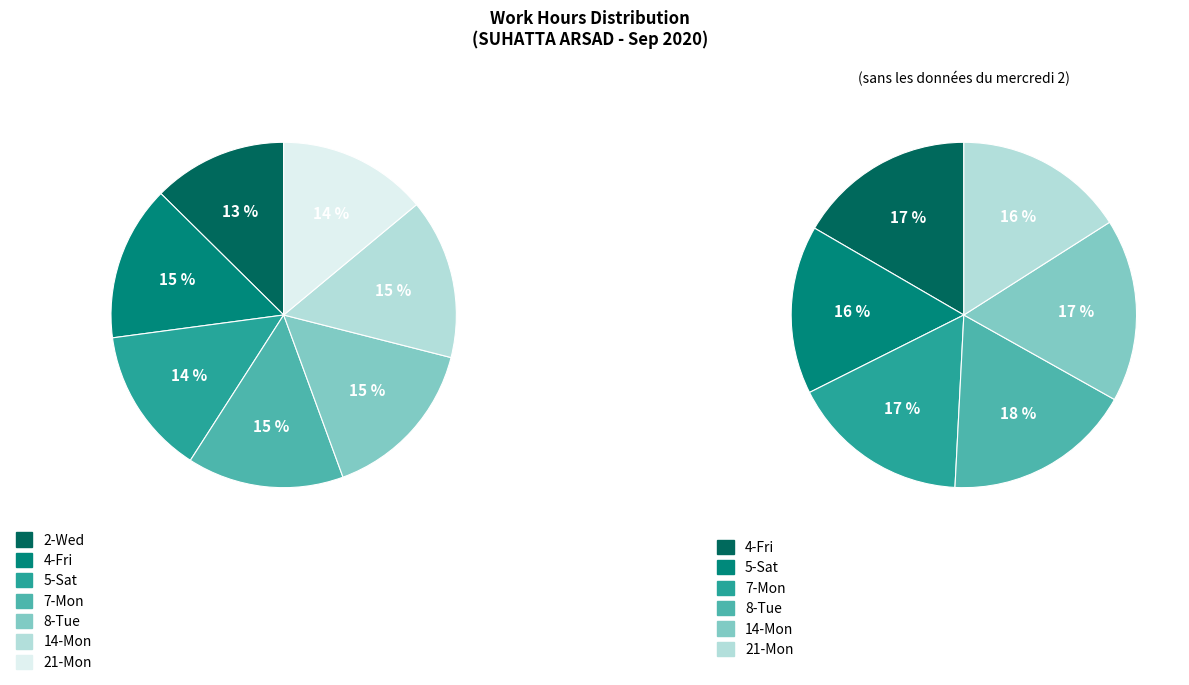

What is the largest slice in the pie chart?

8-Tue